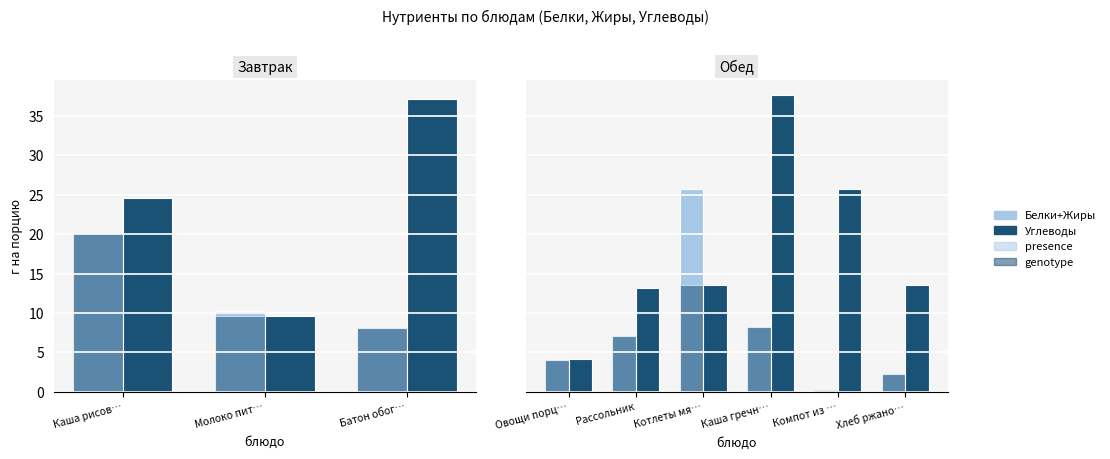

At which category is the sum across all series the highest?

Каша гречн…